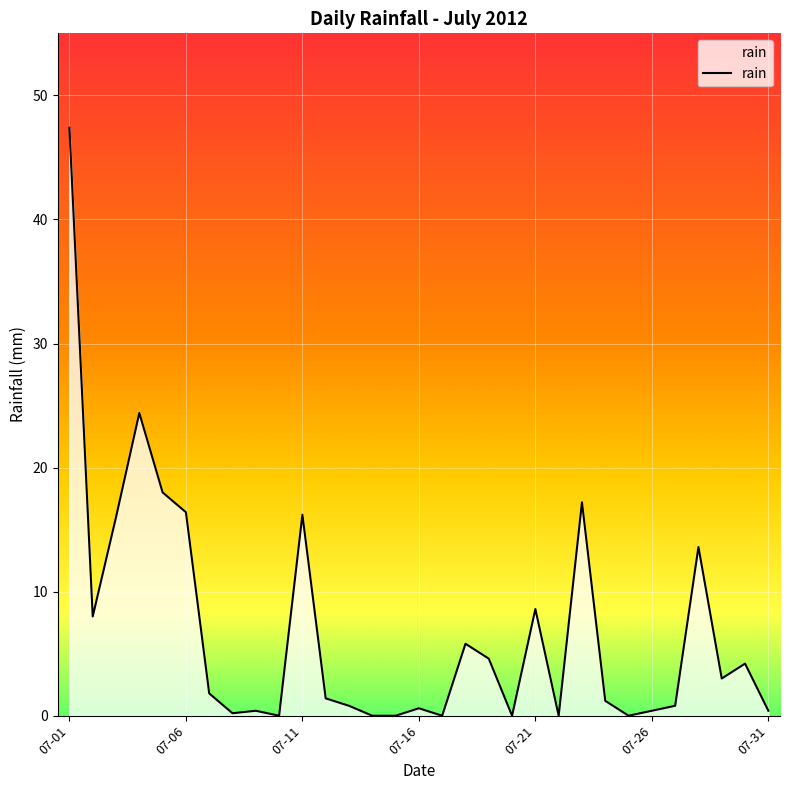

What is the sum of all values?

211.4